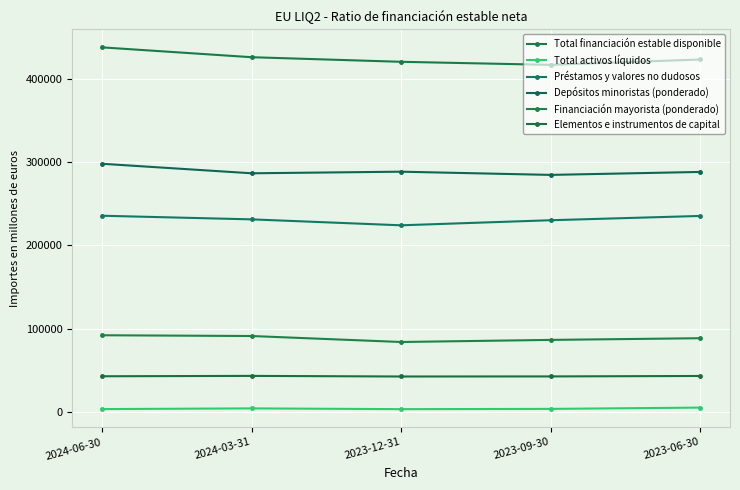

What is the average value of the Elementos e instrumentos de capital series?

42818